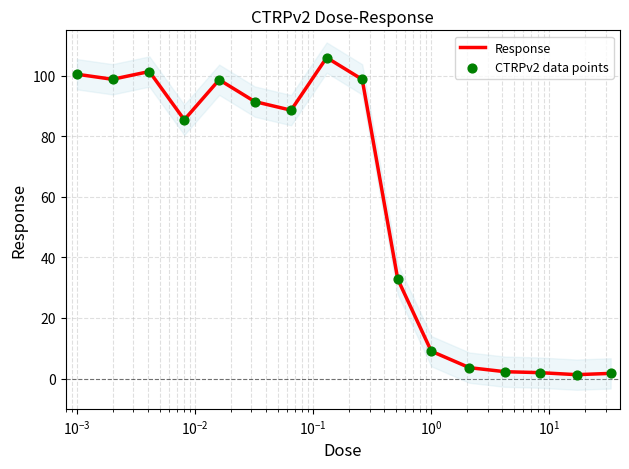

Is the value of CTRPv2 data points at $\mathdefault{10^{-1}}$ greater than the value of Response at 11?

Yes